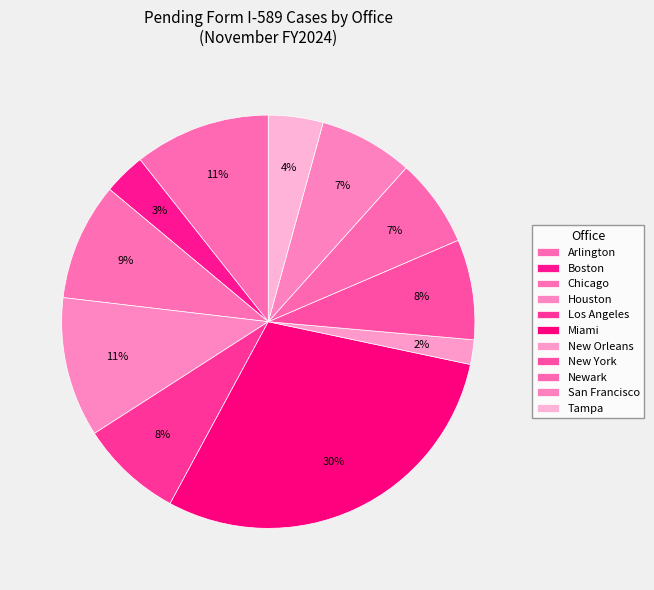

What percentage do Miami and New York together represent?

37.4%